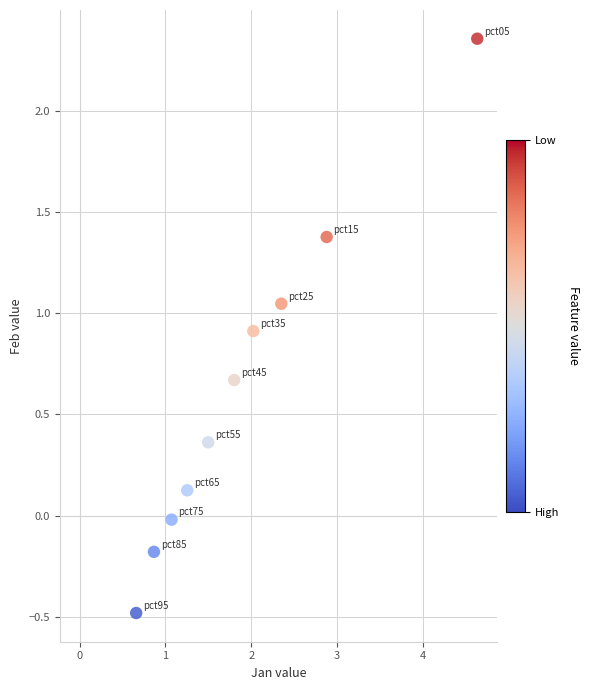

What is the range of X values (max minus min)?

4.0